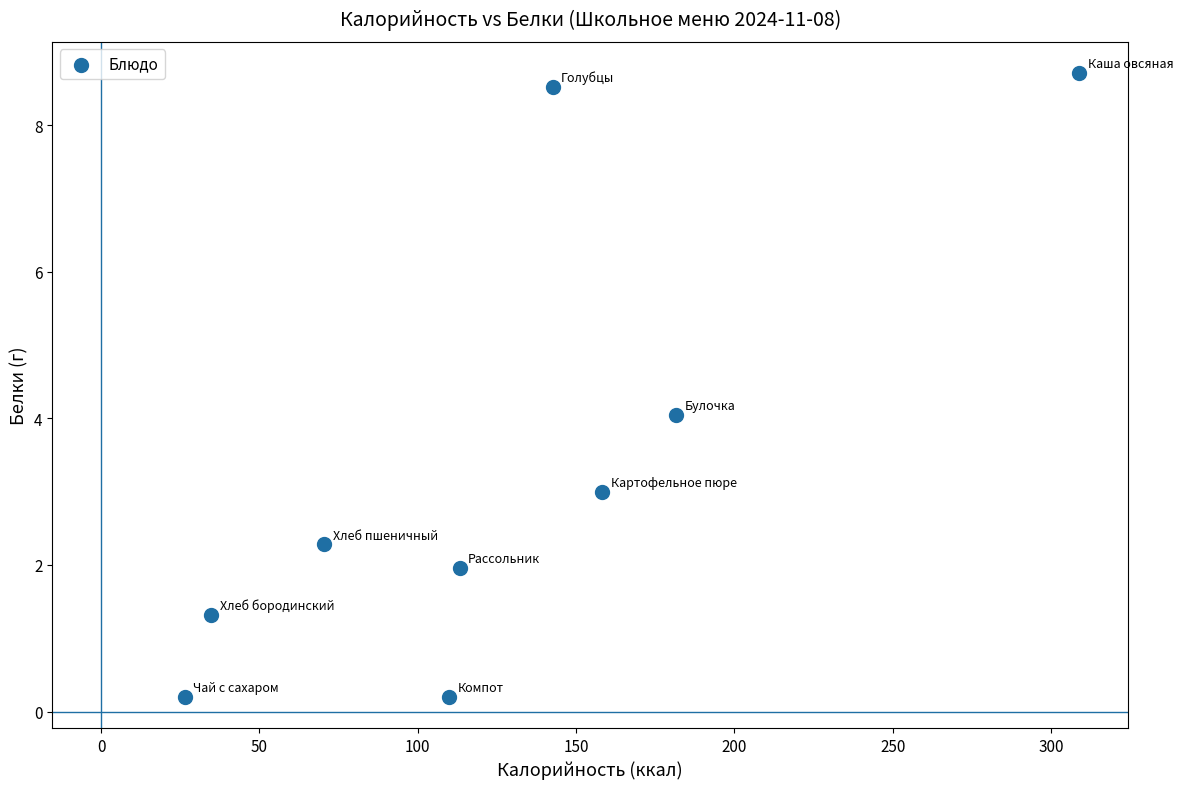

What is the range of X values (max minus min)?

282.5